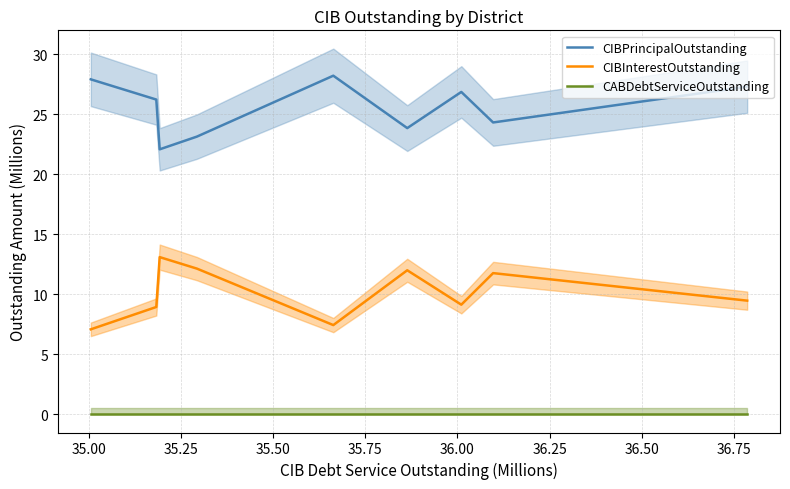

What is the highest value of the CIBInterestOutstanding series?

13.1